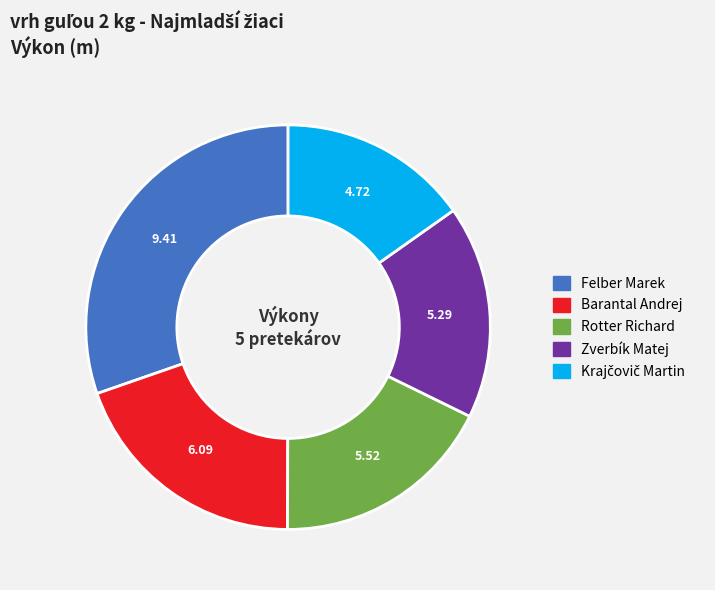

Is there any slice that represents more than half of the pie?

No